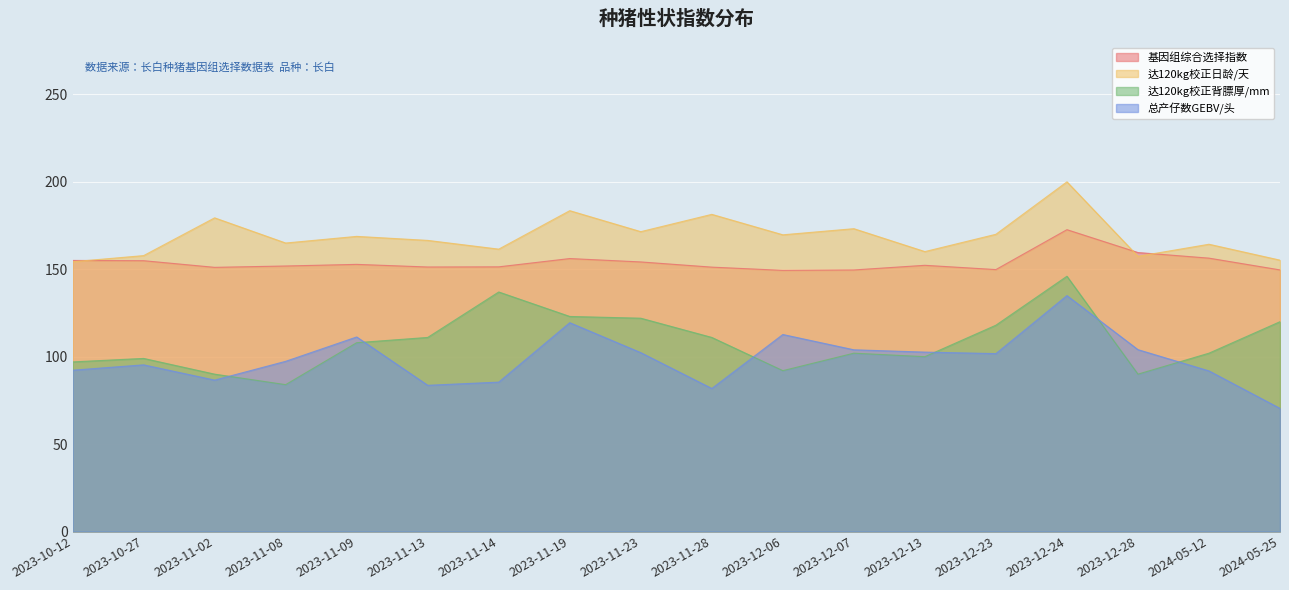

At how many categories does at least one series exceed 74?

18